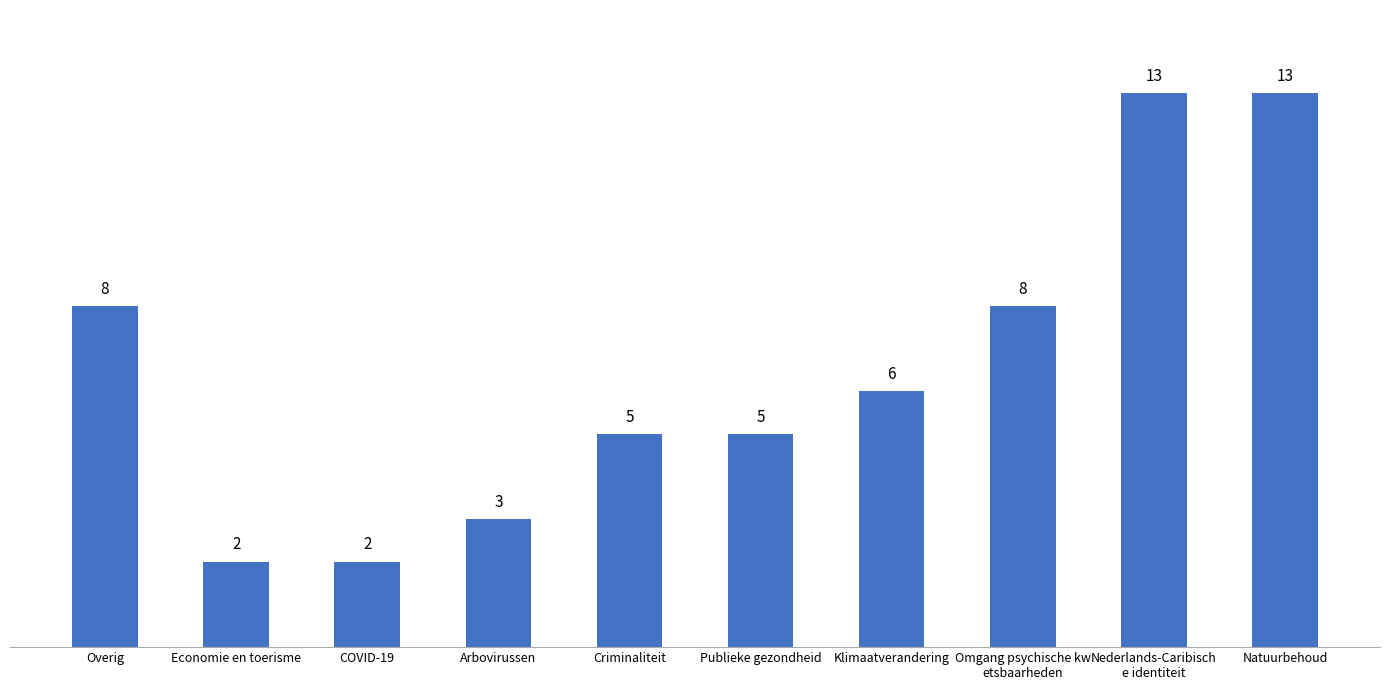

The chart shows a value of 2 at Publieke gezondheid. True or false?

False